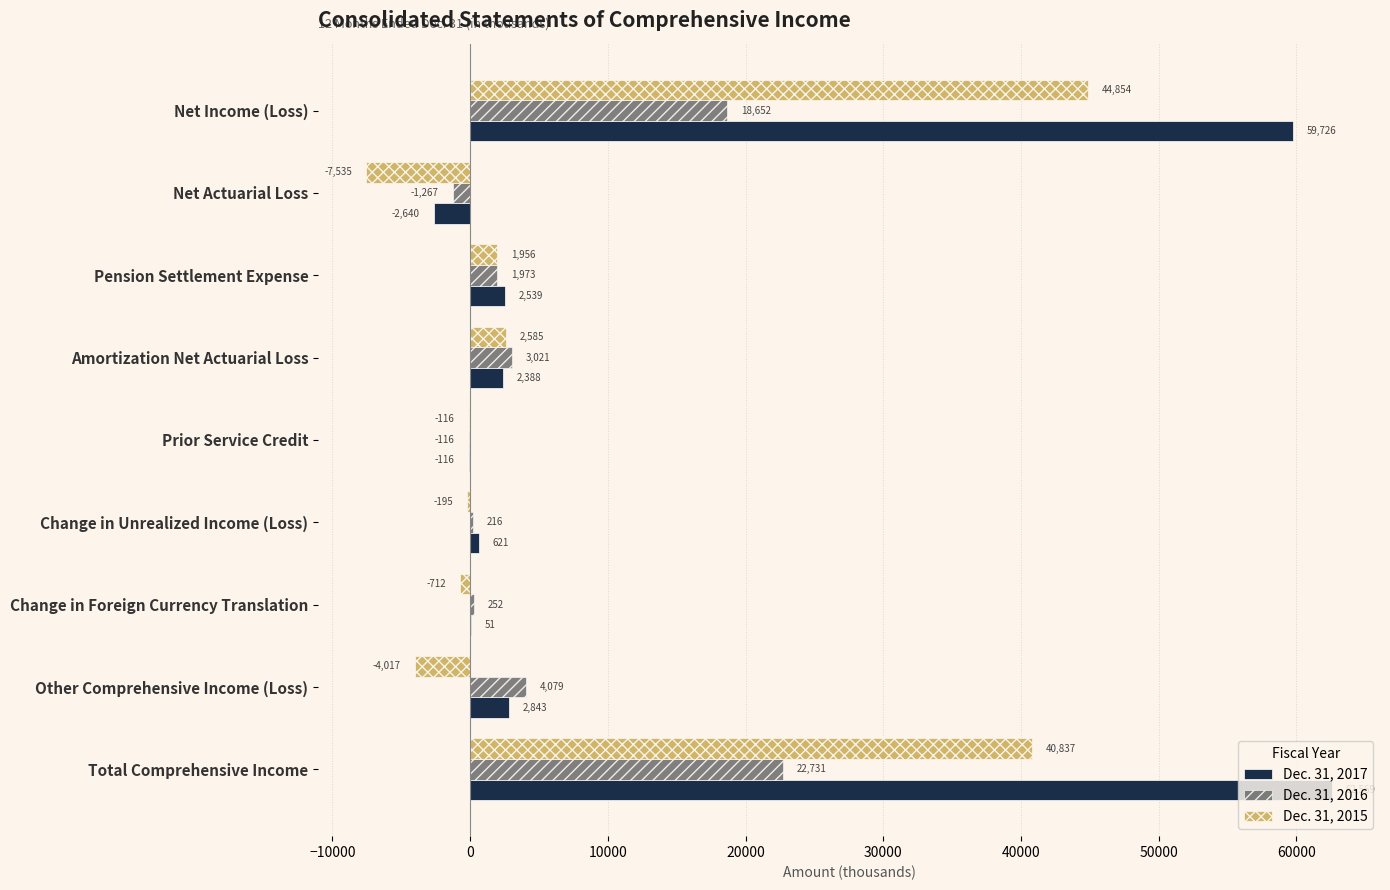

Where is Dec. 31, 2015 nearest to the value 18659?

Amortization Net Actuarial Loss